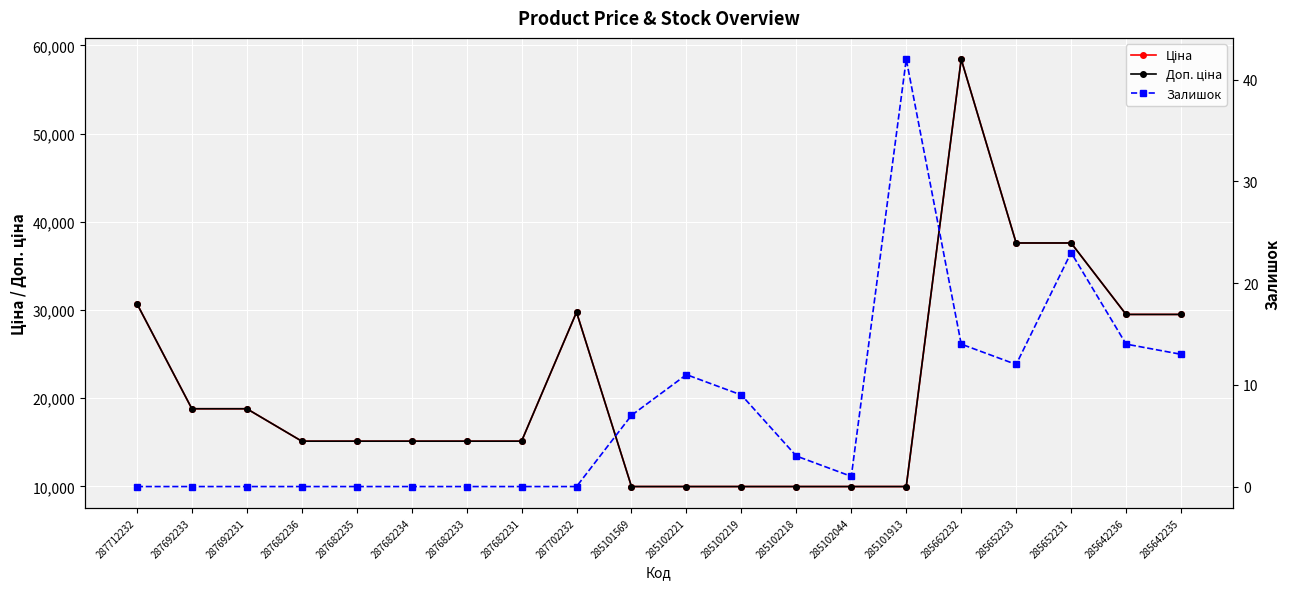

What is the maximum value for Ціна?

58426.5